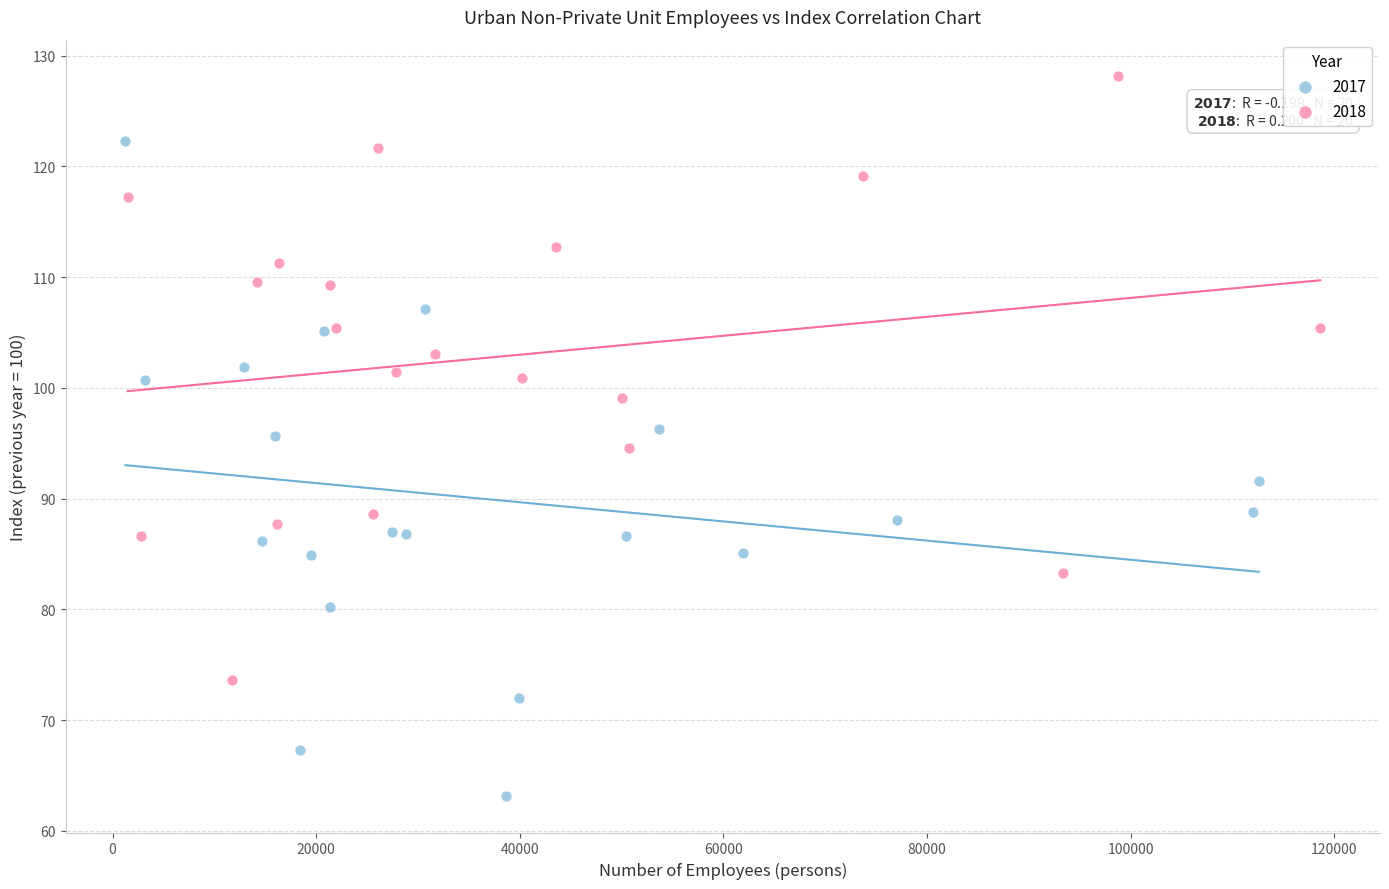

Which series contains the highest Y value?

2018